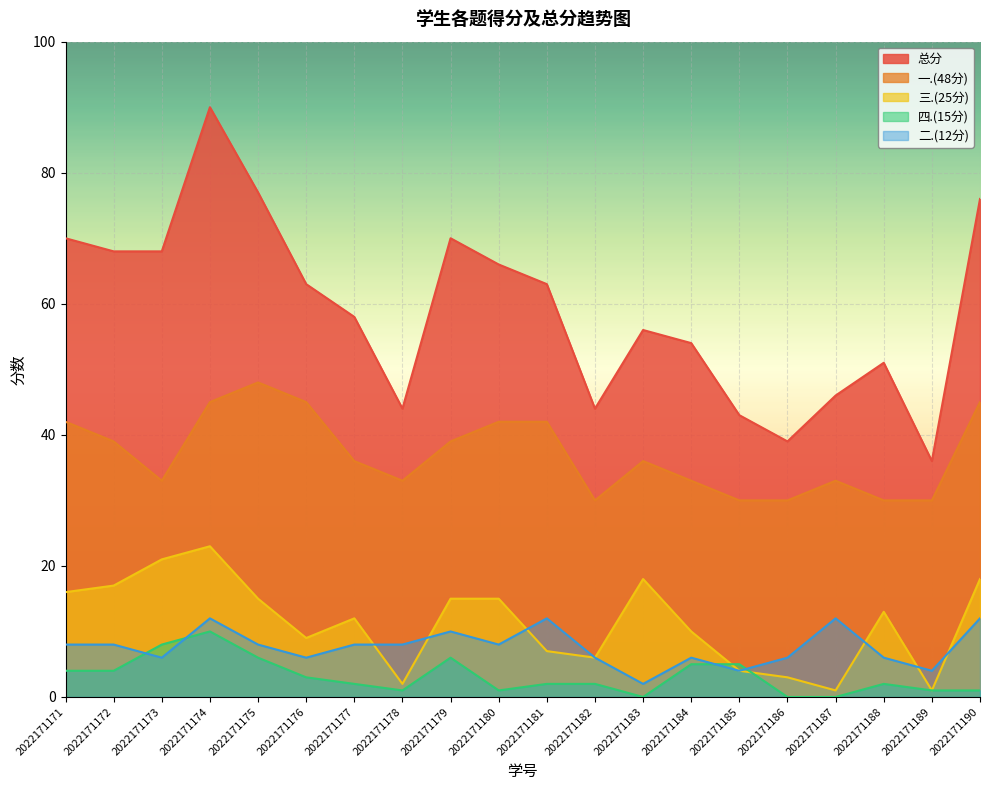

True or false: 二.(12分) has a value of 10 at 2022171186.

False